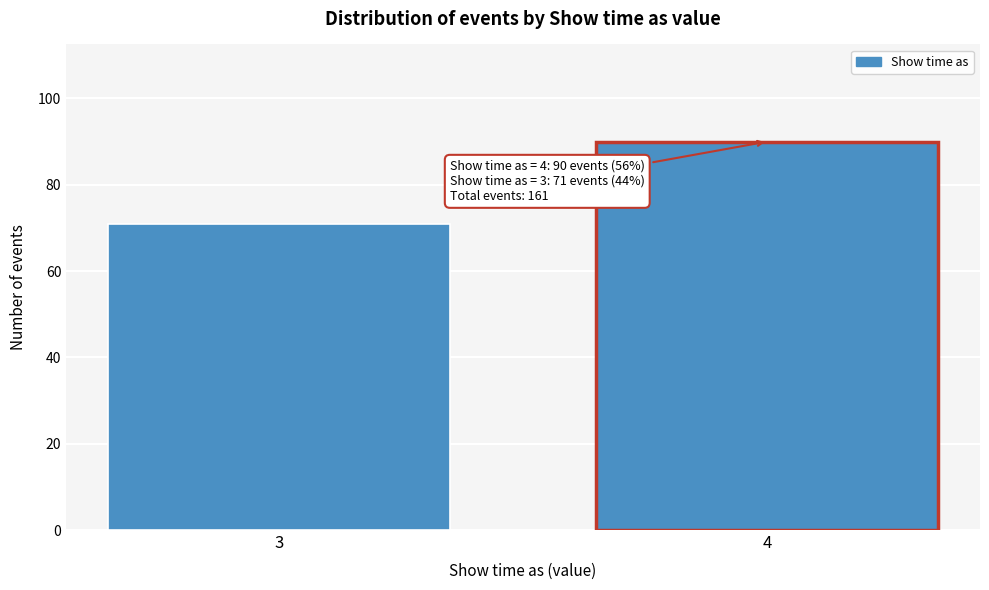

Reading left to right, extract all data points from this chart.

3=71	4=90